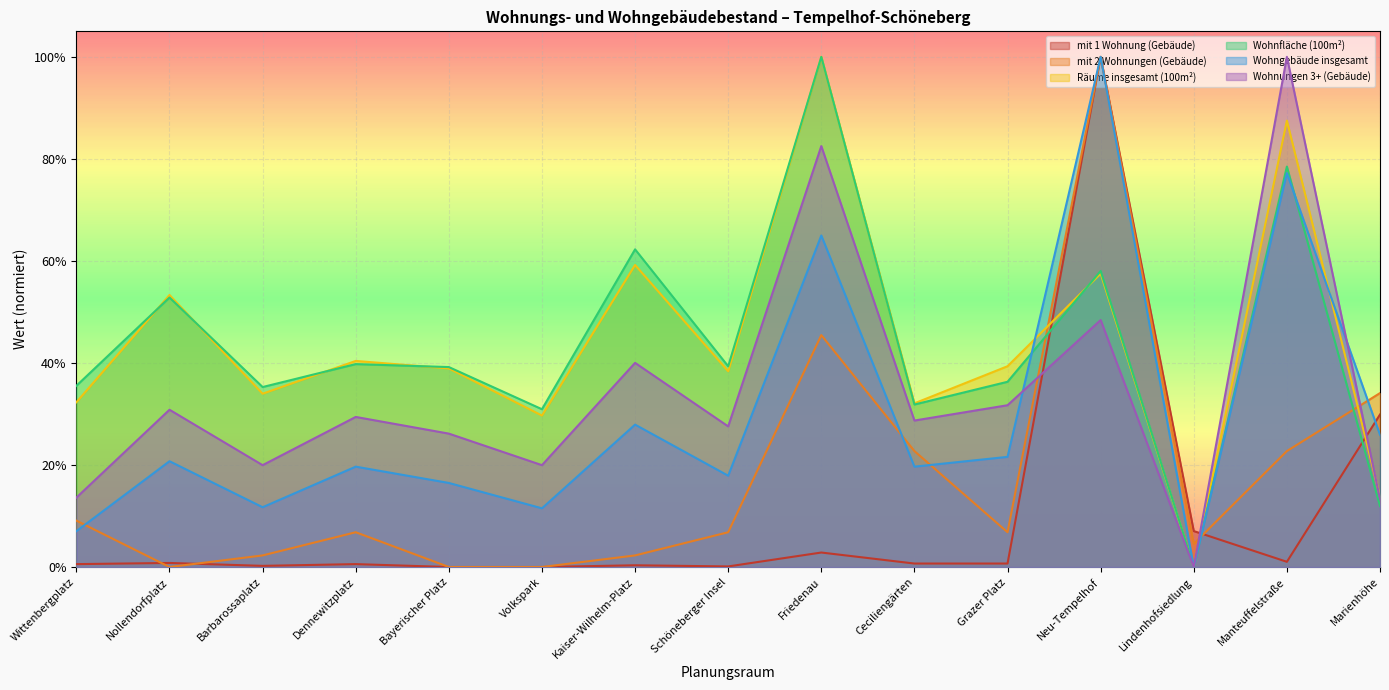

True or false: Wohnungen 3+ (Gebäude) has more than 0 points higher than both neighbors.

True